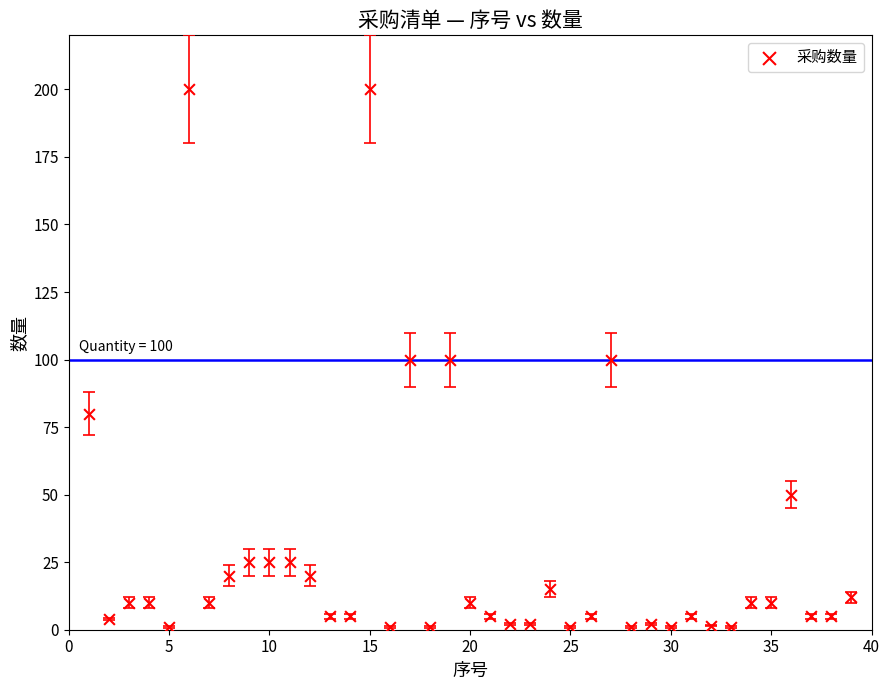

What is the range of X values (max minus min)?

38.0